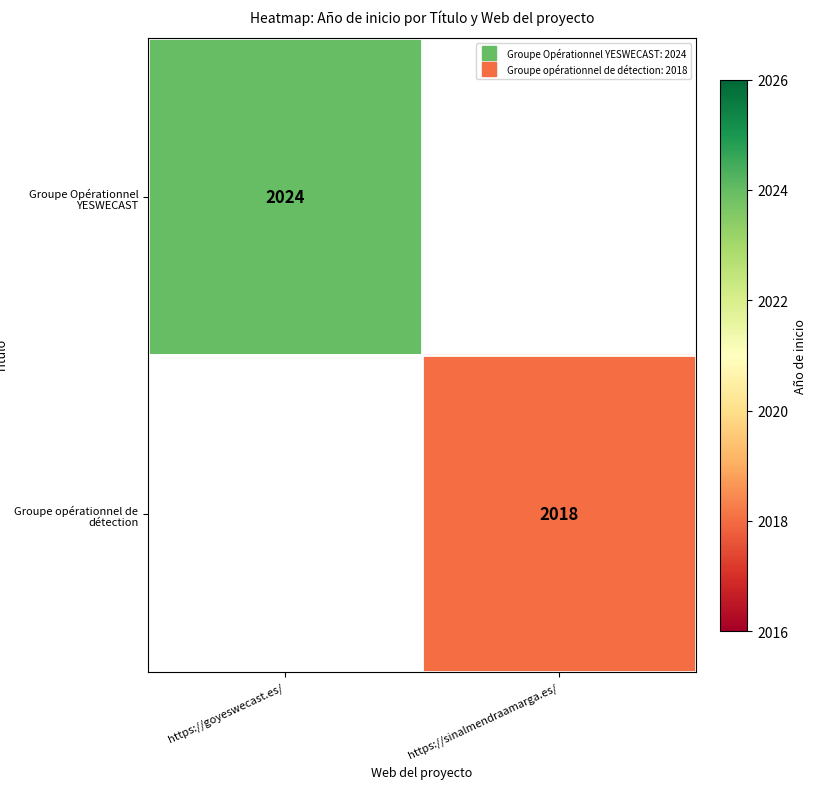

What is the approximate value of Groupe Opérationnel YESWECAST at https://goyeswecast.es/?

2024.0